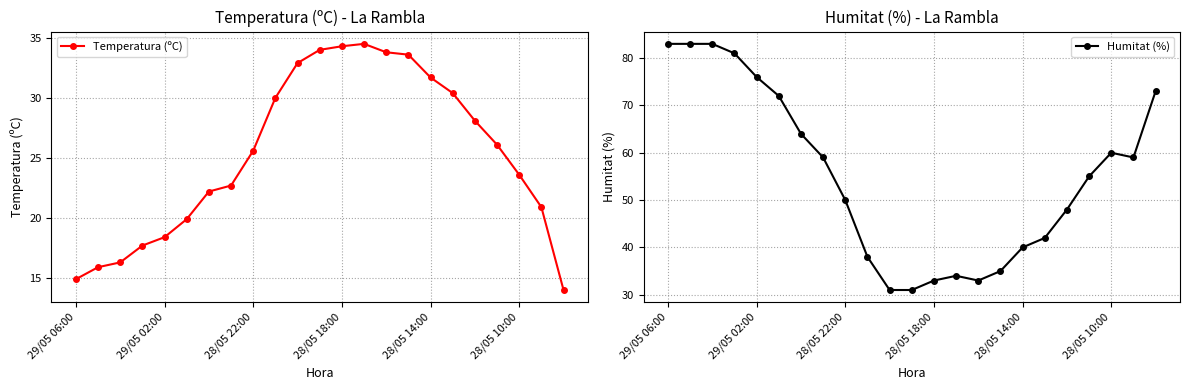

At which label is Temperatura (ºC) closest to 24?

28/05 10:00